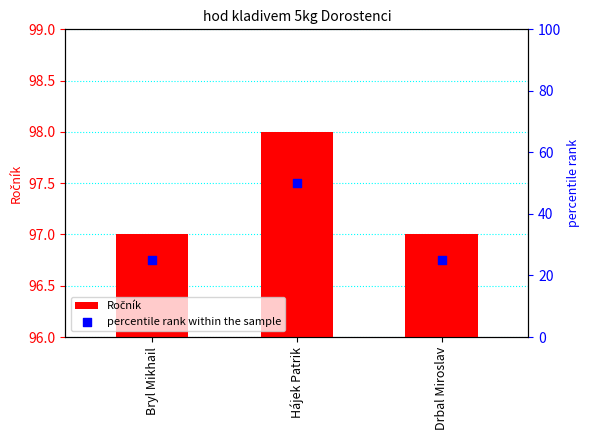

Which series reaches the minimum Y coordinate?

percentile rank within the sample